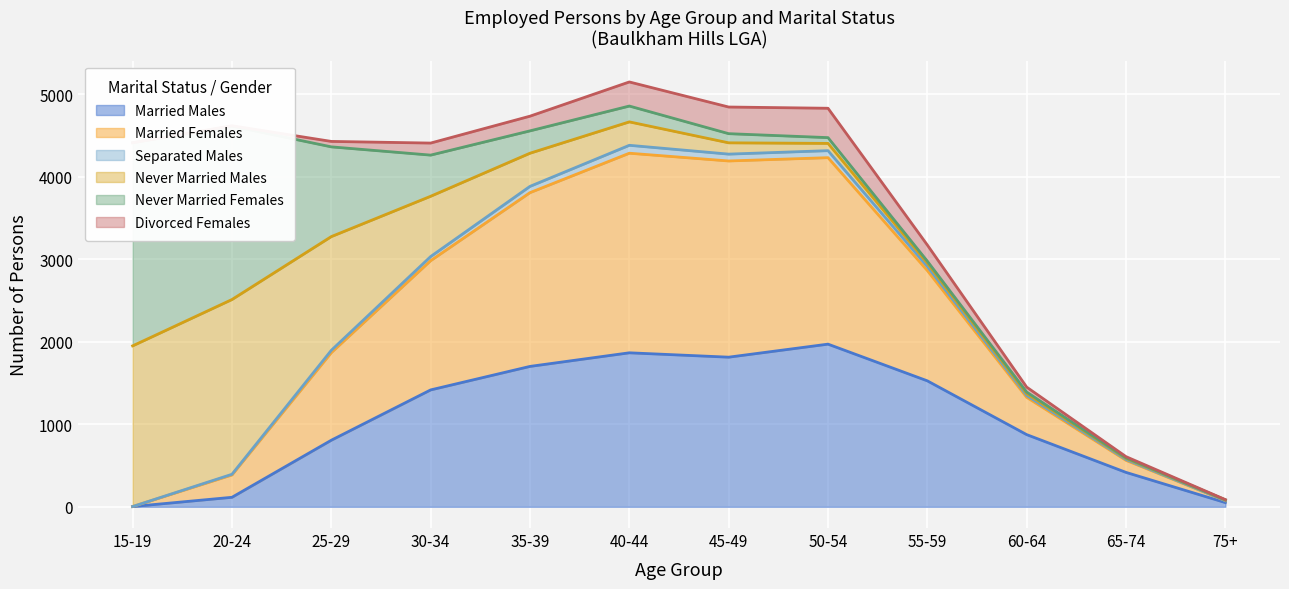

True or false: Married Females and Separated Males intersect in this chart.

False